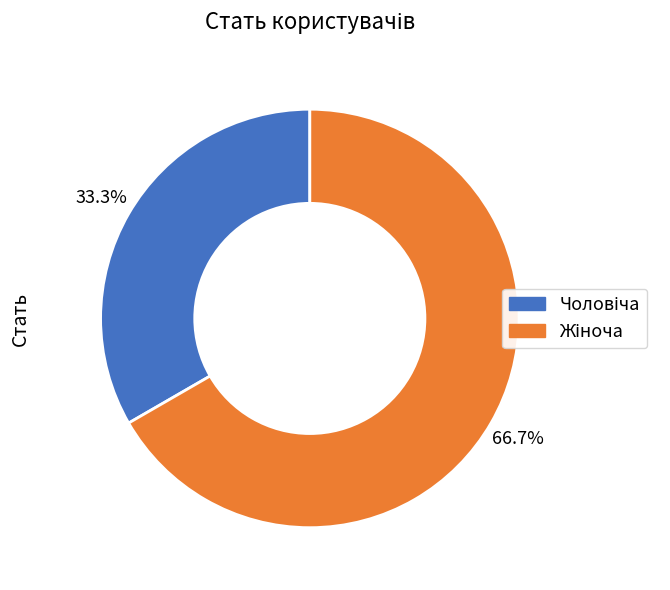

Does any single category account for the majority?

Yes